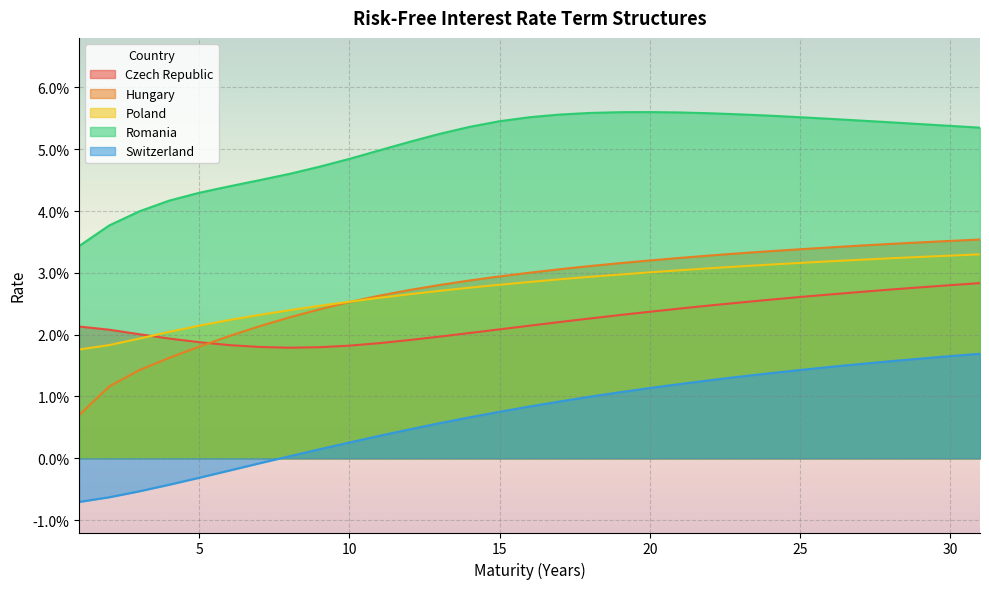

What are all the series names shown in the legend?

Czech Republic, Hungary, Poland, Romania, Switzerland